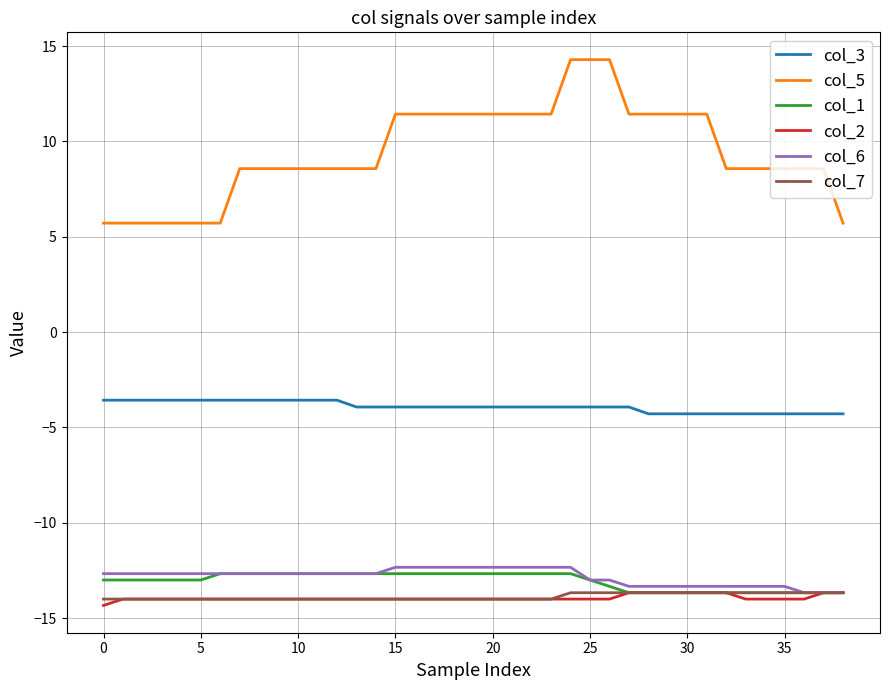

What is the maximum value for col_7?

-13.7